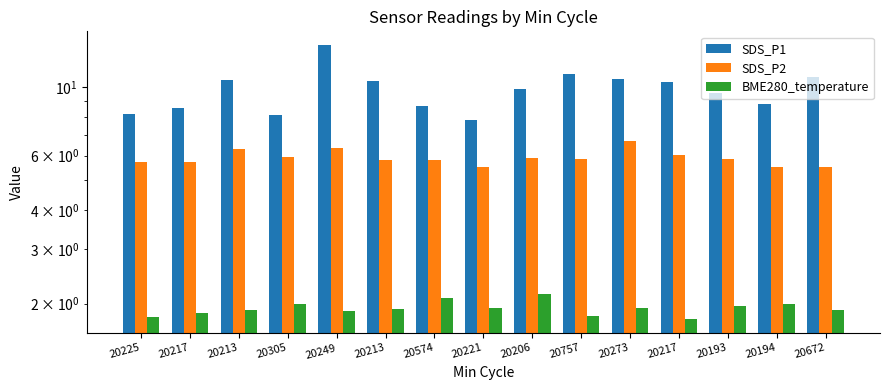

Where is SDS_P2 nearest to the value 6?

20217